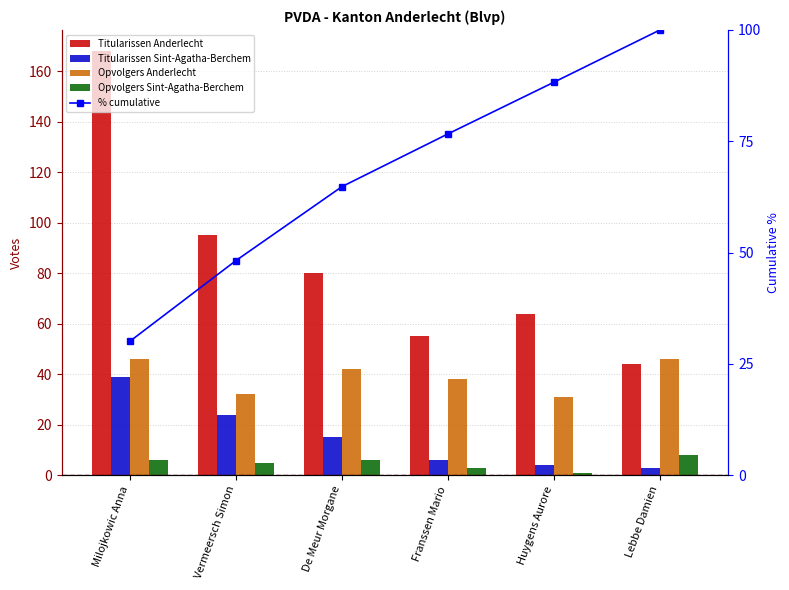

Between Milojkowic Anna and Vermeersch Simon, which series saw the biggest shift?

Titularissen Anderlecht